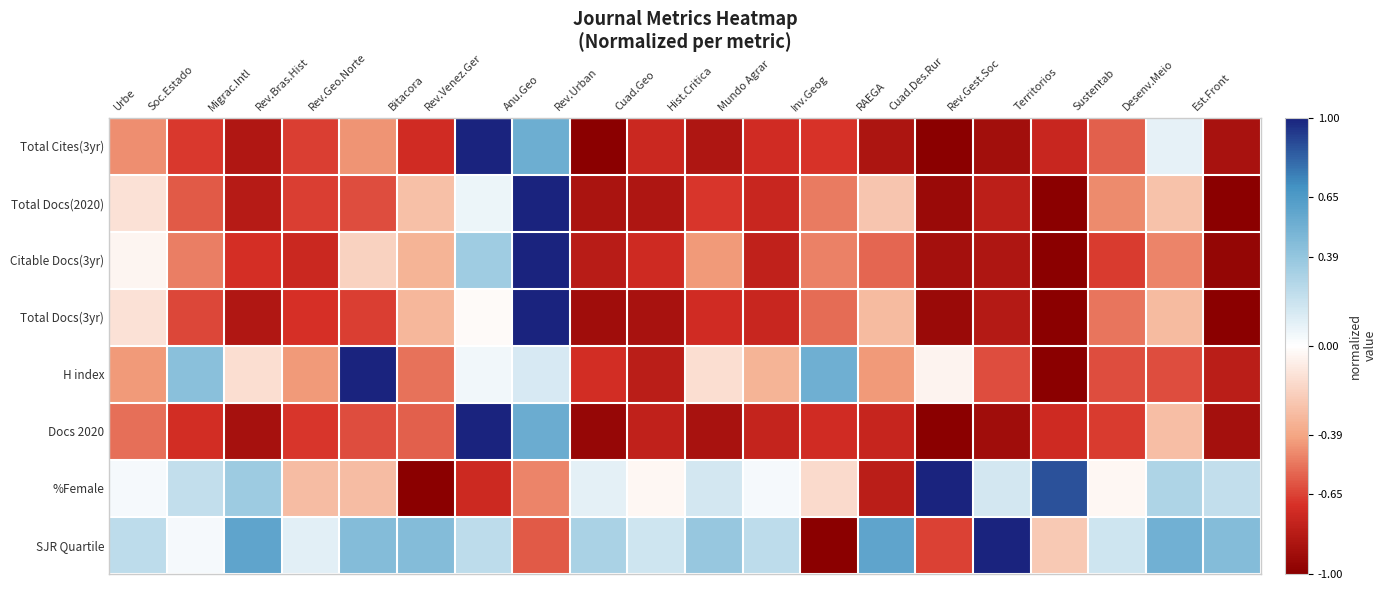

Reading right to left, what are all the values shown in this chart?

Total Cites(3yr): Est.Front=-0.9	Desenv.Meio=0.1	Sustentab=-0.6	Territorios=-0.8	Rev.Gest.Soc=-0.9	Cuad.Des.Rur=-1.0	RAEGA=-0.9	Inv.Geog=-0.7	Mundo Agrar=-0.7	Hist.Critica=-0.9	Cuad.Geo=-0.7	Rev.Urban=-1.0	Anu.Geo=0.5	Rev.Venez.Ger=1.0	Bitacora=-0.7	Rev.Geo.Norte=-0.4	Rev.Bras.Hist=-0.7	Migrac.Intl=-0.8	Soc.Estado=-0.7	Urbe=-0.5
Total Docs(2020): Est.Front=-1.0	Desenv.Meio=-0.3	Sustentab=-0.5	Territorios=-1.0	Rev.Gest.Soc=-0.8	Cuad.Des.Rur=-0.9	RAEGA=-0.3	Inv.Geog=-0.5	Mundo Agrar=-0.8	Hist.Critica=-0.7	Cuad.Geo=-0.9	Rev.Urban=-0.9	Anu.Geo=1.0	Rev.Venez.Ger=0.1	Bitacora=-0.3	Rev.Geo.Norte=-0.6	Rev.Bras.Hist=-0.7	Migrac.Intl=-0.8	Soc.Estado=-0.6	Urbe=-0.1
Citable Docs(3yr): Est.Front=-1.0	Desenv.Meio=-0.5	Sustentab=-0.7	Territorios=-1.0	Rev.Gest.Soc=-0.9	Cuad.Des.Rur=-0.9	RAEGA=-0.6	Inv.Geog=-0.5	Mundo Agrar=-0.8	Hist.Critica=-0.4	Cuad.Geo=-0.7	Rev.Urban=-0.8	Anu.Geo=1.0	Rev.Venez.Ger=0.3	Bitacora=-0.3	Rev.Geo.Norte=-0.2	Rev.Bras.Hist=-0.7	Migrac.Intl=-0.7	Soc.Estado=-0.5	Urbe=-0.0
Total Docs(3yr): Est.Front=-1.0	Desenv.Meio=-0.3	Sustentab=-0.5	Territorios=-1.0	Rev.Gest.Soc=-0.8	Cuad.Des.Rur=-0.9	RAEGA=-0.3	Inv.Geog=-0.5	Mundo Agrar=-0.8	Hist.Critica=-0.7	Cuad.Geo=-0.9	Rev.Urban=-0.9	Anu.Geo=1.0	Rev.Venez.Ger=-0.0	Bitacora=-0.3	Rev.Geo.Norte=-0.7	Rev.Bras.Hist=-0.7	Migrac.Intl=-0.8	Soc.Estado=-0.6	Urbe=-0.1
H index: Est.Front=-0.8	Desenv.Meio=-0.6	Sustentab=-0.6	Territorios=-1.0	Rev.Gest.Soc=-0.6	Cuad.Des.Rur=-0.0	RAEGA=-0.4	Inv.Geog=0.5	Mundo Agrar=-0.3	Hist.Critica=-0.1	Cuad.Geo=-0.8	Rev.Urban=-0.7	Anu.Geo=0.1	Rev.Venez.Ger=0.0	Bitacora=-0.5	Rev.Geo.Norte=1.0	Rev.Bras.Hist=-0.4	Migrac.Intl=-0.1	Soc.Estado=0.4	Urbe=-0.4
Docs 2020: Est.Front=-0.9	Desenv.Meio=-0.3	Sustentab=-0.7	Territorios=-0.7	Rev.Gest.Soc=-0.9	Cuad.Des.Rur=-1.0	RAEGA=-0.8	Inv.Geog=-0.7	Mundo Agrar=-0.8	Hist.Critica=-0.9	Cuad.Geo=-0.8	Rev.Urban=-0.9	Anu.Geo=0.5	Rev.Venez.Ger=1.0	Bitacora=-0.6	Rev.Geo.Norte=-0.6	Rev.Bras.Hist=-0.7	Migrac.Intl=-0.9	Soc.Estado=-0.7	Urbe=-0.5
%Female: Est.Front=0.2	Desenv.Meio=0.3	Sustentab=-0.0	Territorios=0.9	Rev.Gest.Soc=0.2	Cuad.Des.Rur=1.0	RAEGA=-0.8	Inv.Geog=-0.2	Mundo Agrar=0.0	Hist.Critica=0.2	Cuad.Geo=-0.0	Rev.Urban=0.1	Anu.Geo=-0.5	Rev.Venez.Ger=-0.7	Bitacora=-1.0	Rev.Geo.Norte=-0.3	Rev.Bras.Hist=-0.3	Migrac.Intl=0.4	Soc.Estado=0.2	Urbe=0.0
SJR Quartile: Est.Front=0.4	Desenv.Meio=0.5	Sustentab=0.2	Territorios=-0.2	Rev.Gest.Soc=1.0	Cuad.Des.Rur=-0.7	RAEGA=0.6	Inv.Geog=-1.0	Mundo Agrar=0.2	Hist.Critica=0.4	Cuad.Geo=0.2	Rev.Urban=0.3	Anu.Geo=-0.6	Rev.Venez.Ger=0.2	Bitacora=0.4	Rev.Geo.Norte=0.4	Rev.Bras.Hist=0.1	Migrac.Intl=0.6	Soc.Estado=0.0	Urbe=0.2